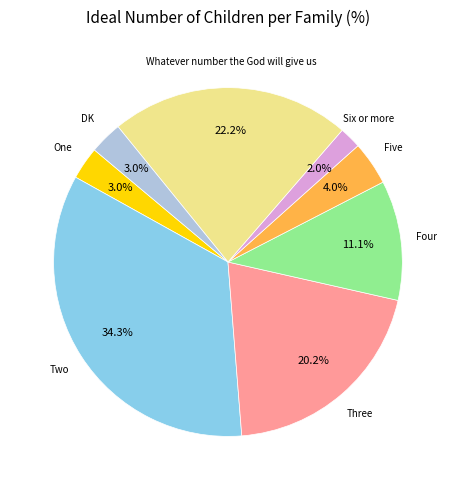

To the nearest percent, what is the average slice percentage?

12%